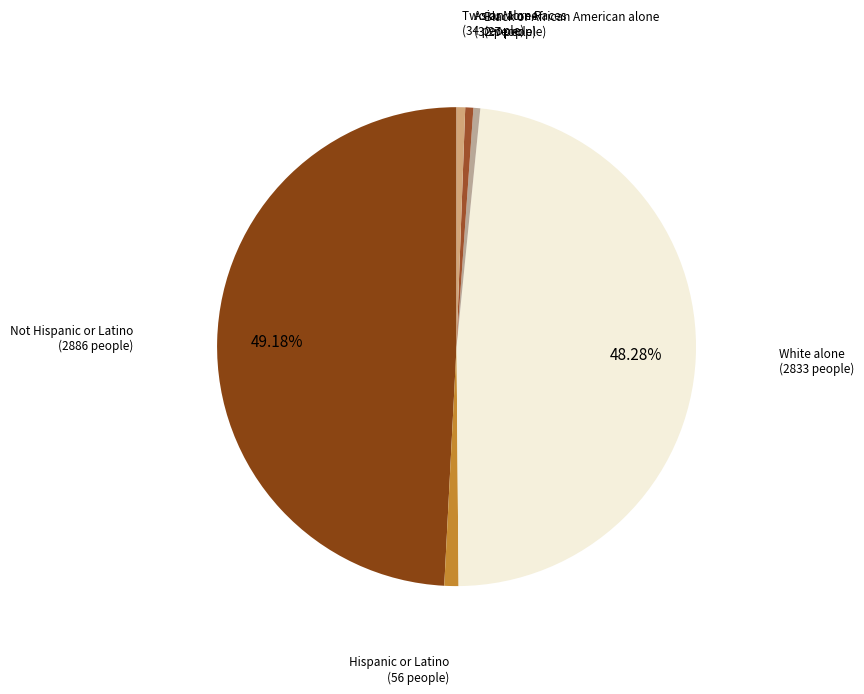

Which slice is the smallest?

Black or African American alone